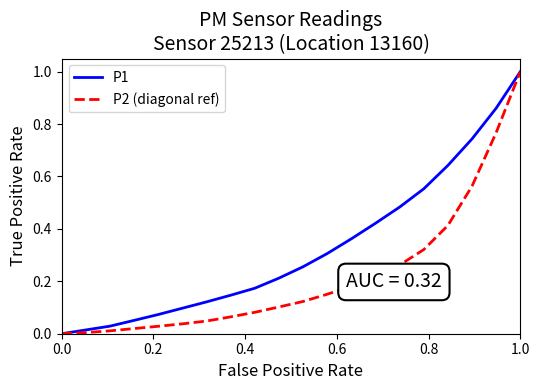

How many categories are shown in the chart?

21